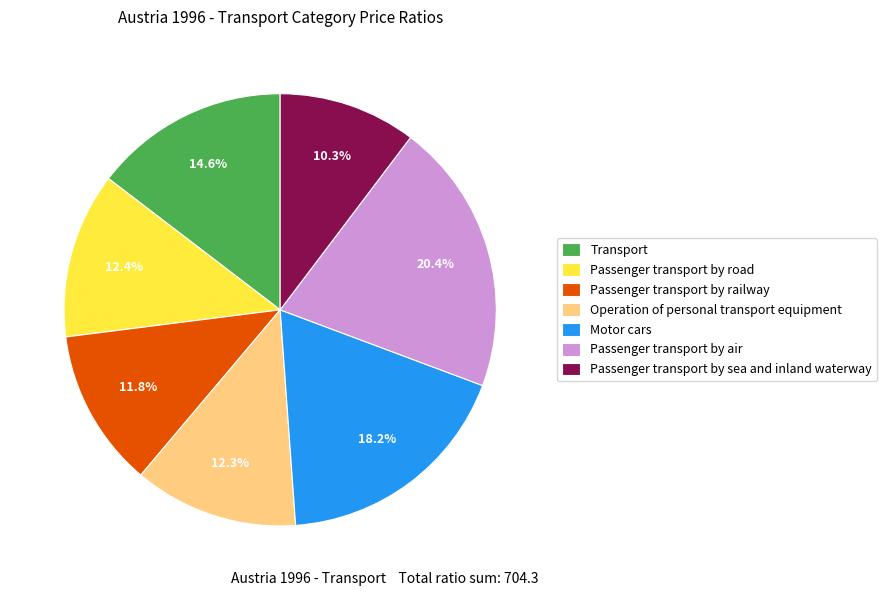

How much of the chart is everything except Transport?

85.4%